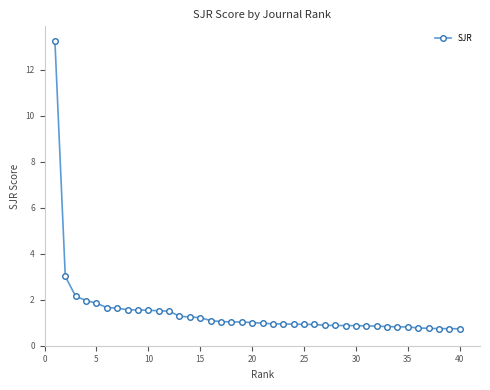

Count the number of data series in this chart.

1